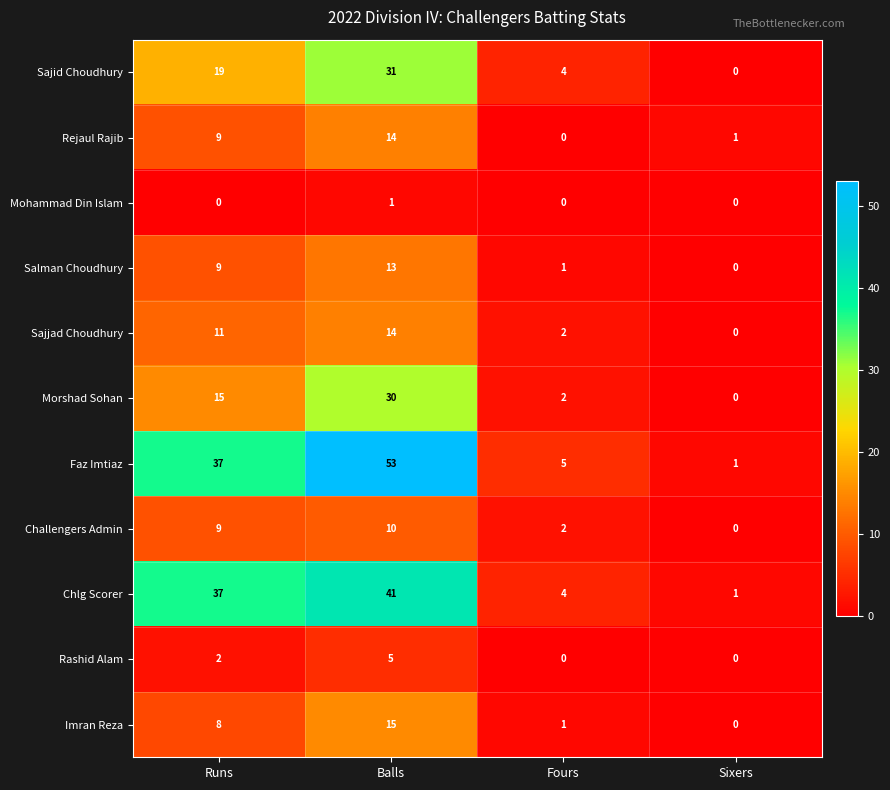

Which category has the highest value in the Salman Choudhury series?

Balls